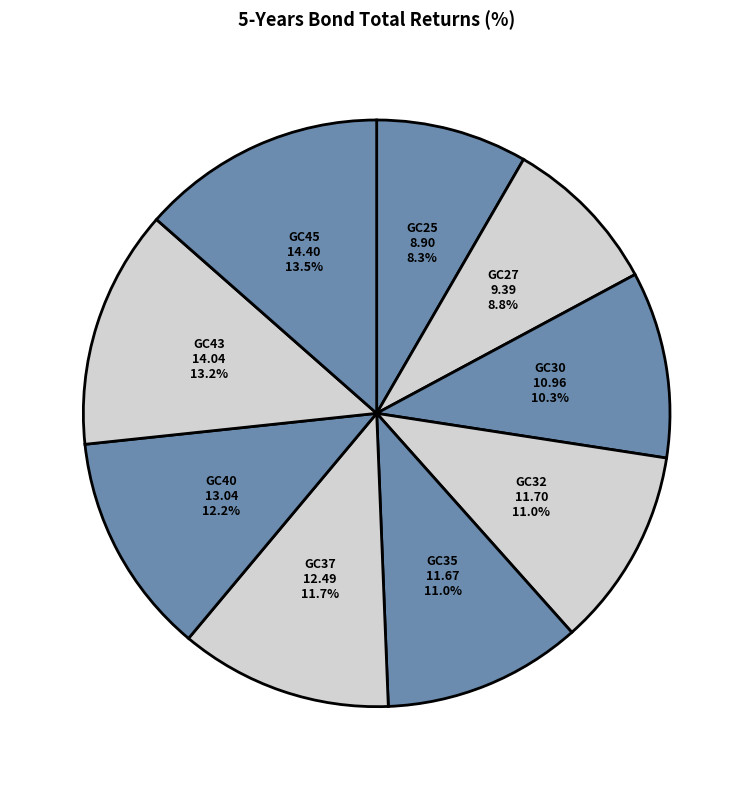

How much of the chart is everything except GC37?

88.3%